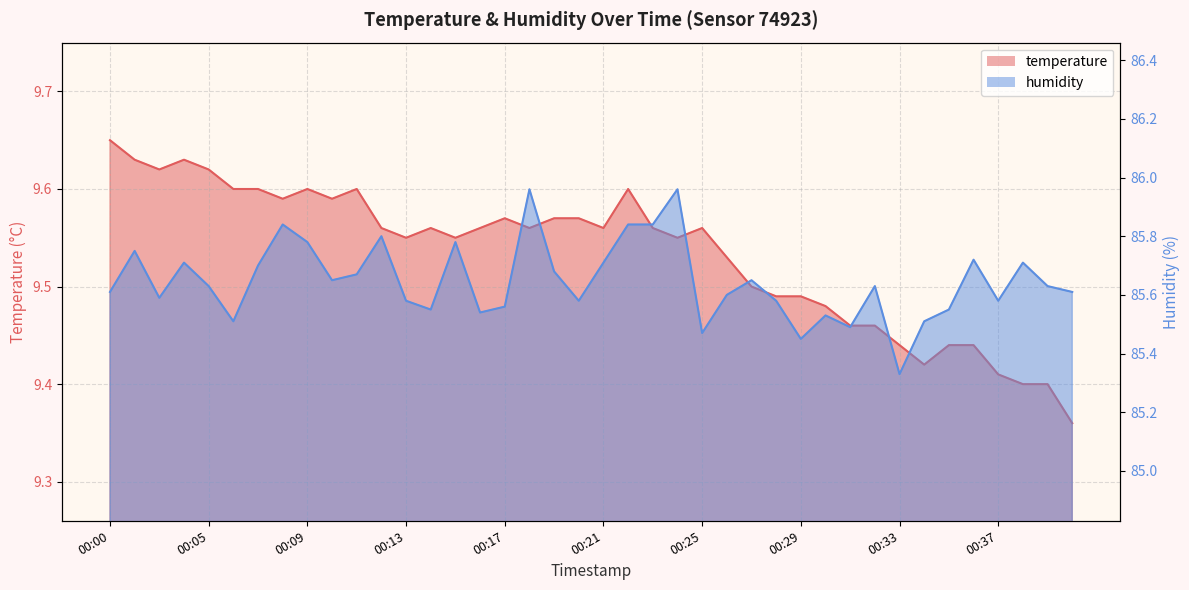

Reading left to right, what are all the values shown in this chart?

temperature: 9.7	9.6	9.6	9.6	9.6	9.6	9.6	9.6	9.6	9.6	9.6	9.6	9.6	9.6	9.6	9.6	9.6	9.6	9.6	9.6	9.6	9.6	9.6	9.6	9.6	9.5	9.5	9.5	9.5	9.5	9.5	9.5	9.4	9.4	9.4	9.4	9.4	9.4	9.4	9.4
humidity: 85.6	85.8	85.6	85.7	85.6	85.5	85.7	85.8	85.8	85.7	85.7	85.8	85.6	85.5	85.8	85.5	85.6	86.0	85.7	85.6	85.7	85.8	85.8	86.0	85.5	85.6	85.7	85.6	85.5	85.5	85.5	85.6	85.3	85.5	85.5	85.7	85.6	85.7	85.6	85.6